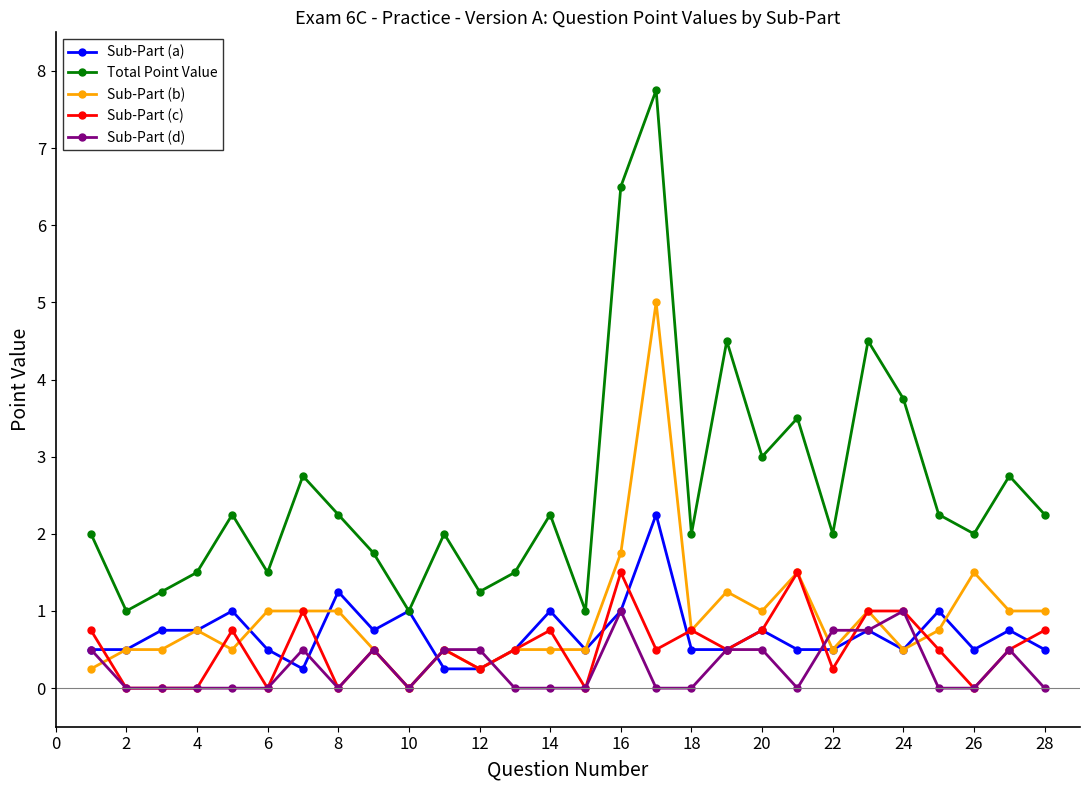

True or false: Sub-Part (b) has more than 0 points higher than both neighbors.

True